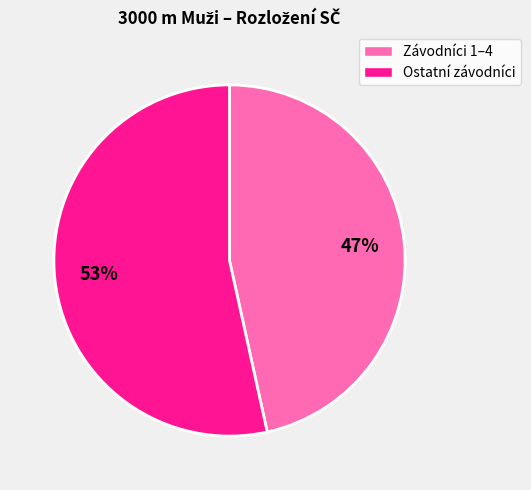

Is the sum of Závodníci 1–4 and Ostatní závodníci greater than half?

Yes